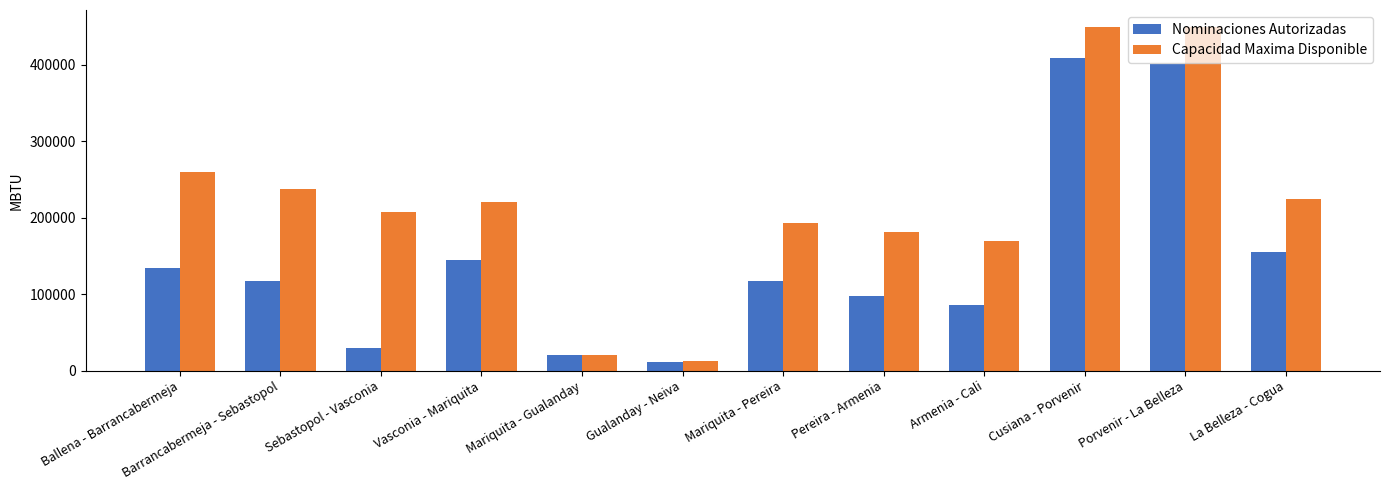

True or false: Capacidad Maxima Disponible has a value of 220043.5 at Vasconia - Mariquita.

True